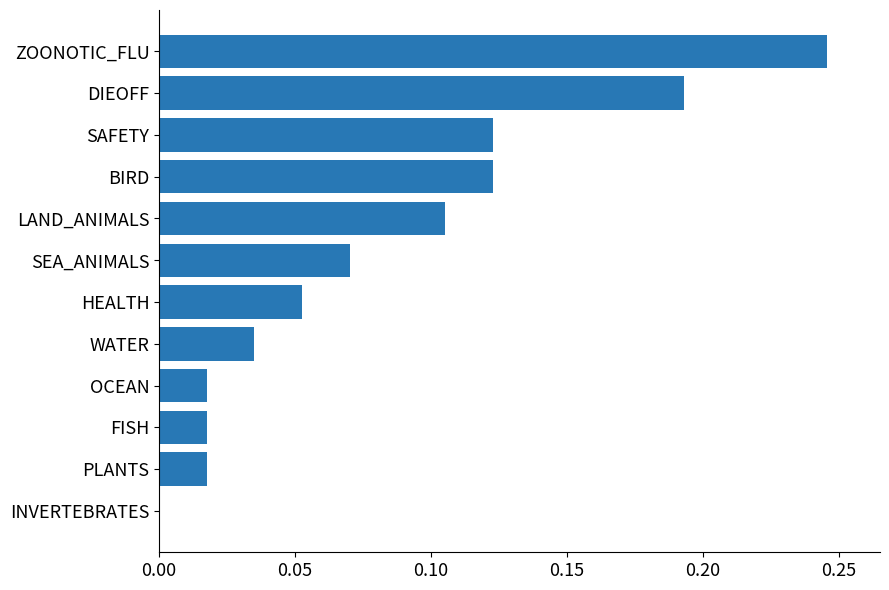

At which category does the chart reach its peak across all series?

ZOONOTIC_FLU